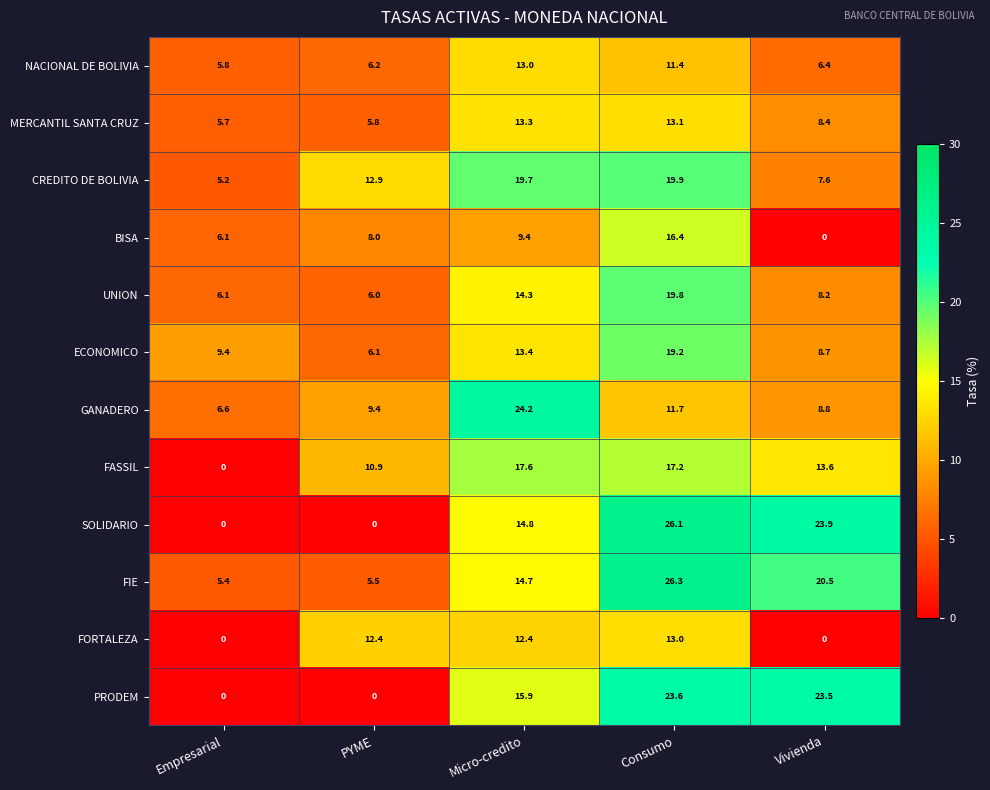

What is the maximum value shown in the chart?

26.3